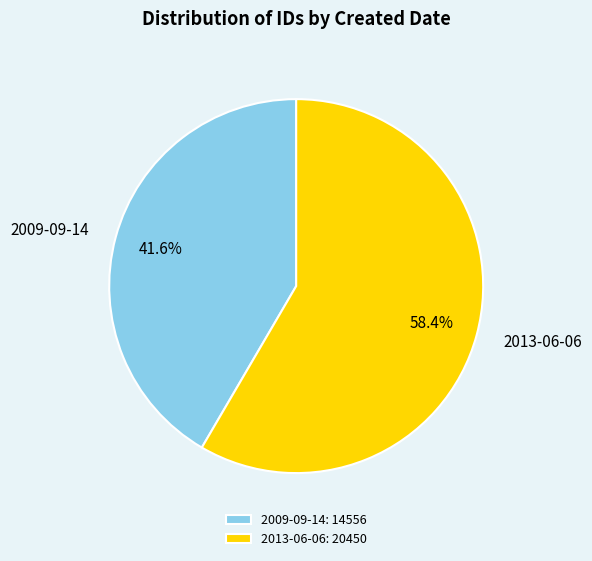

True or false: 2009-09-14 accounts for 51% of the total.

False